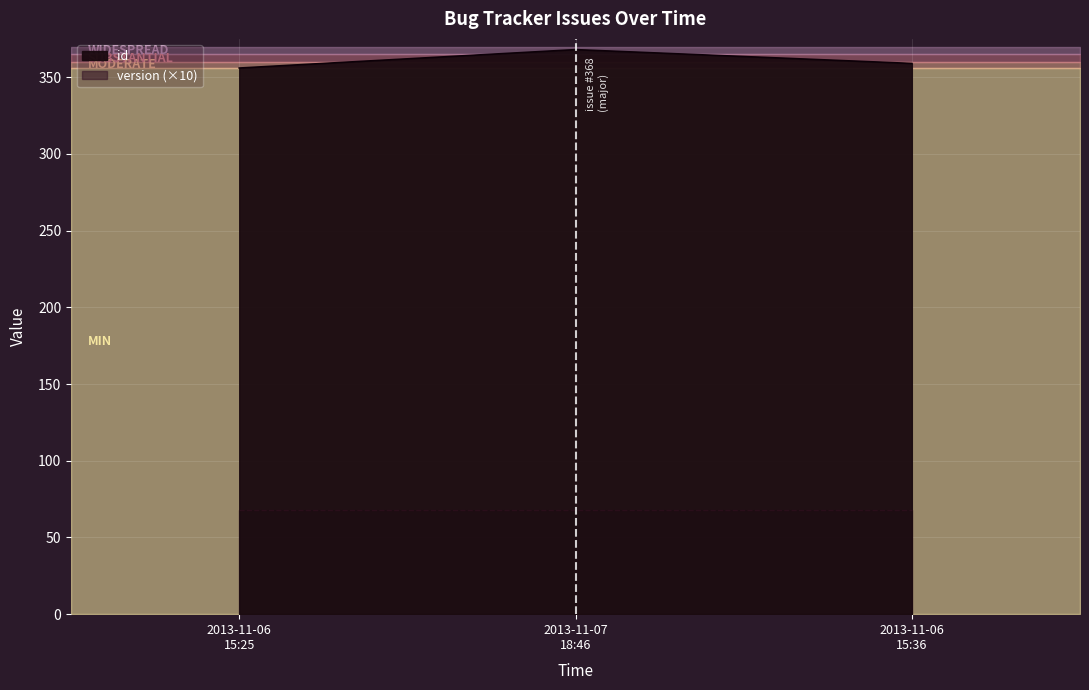

How many values in the id series are below 359?

1